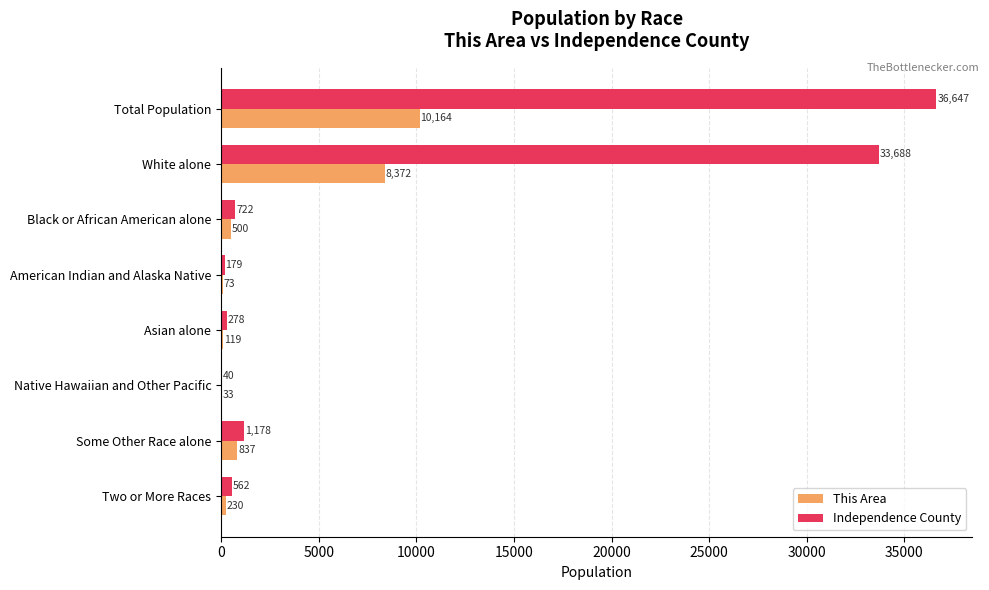

What is the maximum value shown in the chart?

36647